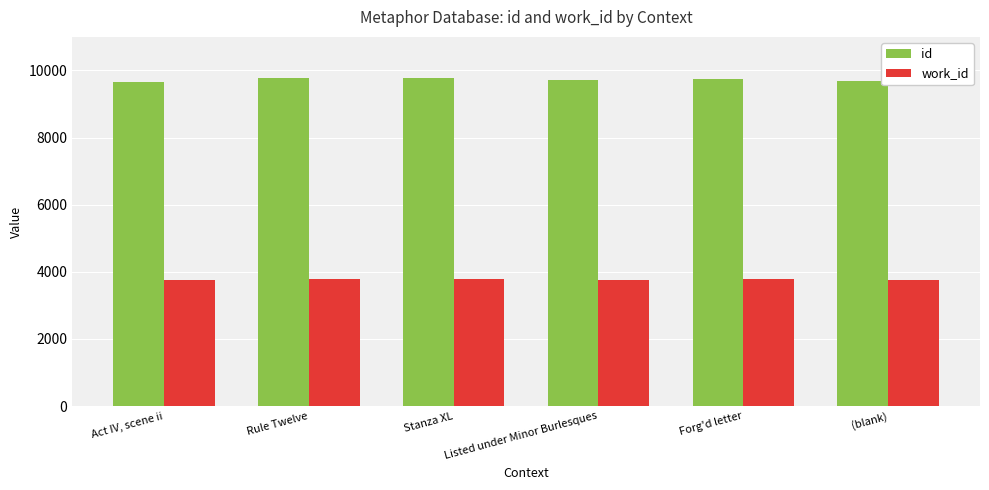

How many series are shown in this chart?

2